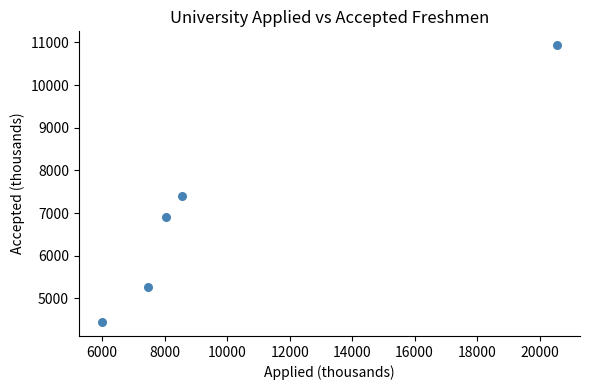

What Y value in the scatter plot is closest to 7688?

7394